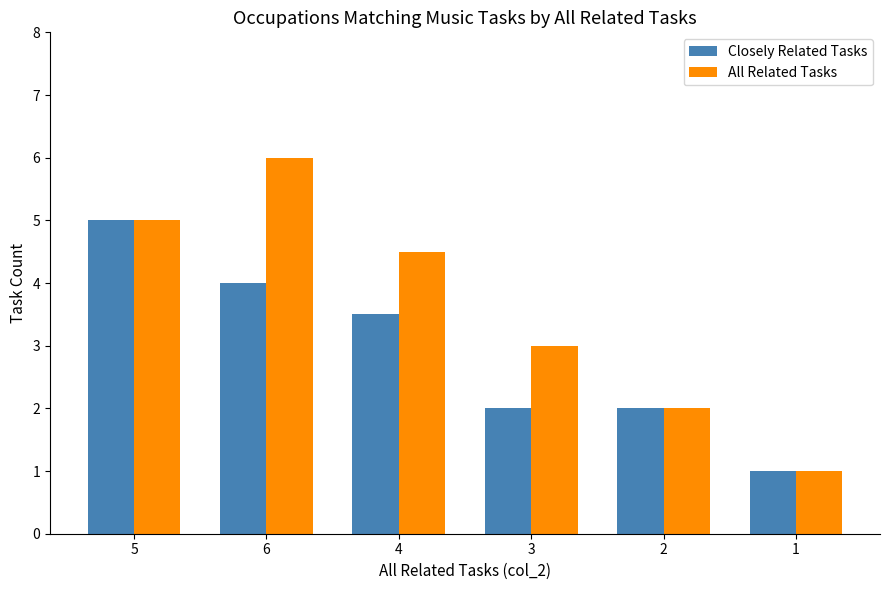

Which series has the largest range (max minus min)?

All Related Tasks